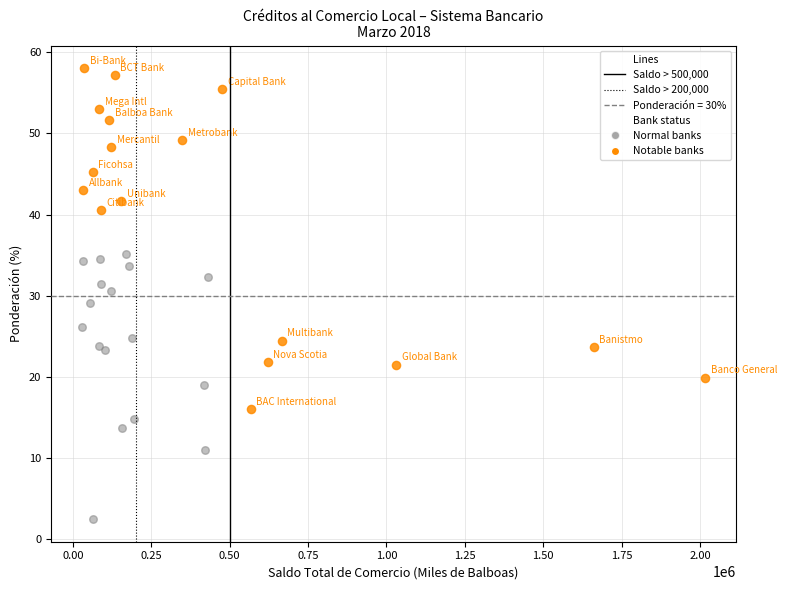

Which series contains the lowest Y value?

Normal banks